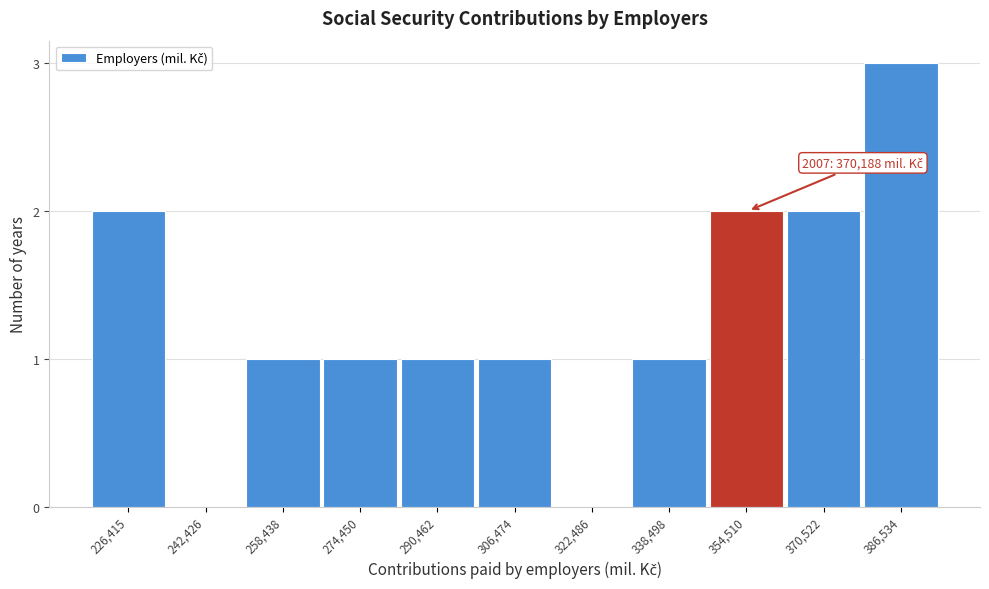

Reading left to right, extract all data points from this chart.

226,415=2	242,426=0	258,438=1	274,450=1	290,462=1	306,474=1	322,486=0	338,498=1	354,510=2	370,522=2	386,534=3